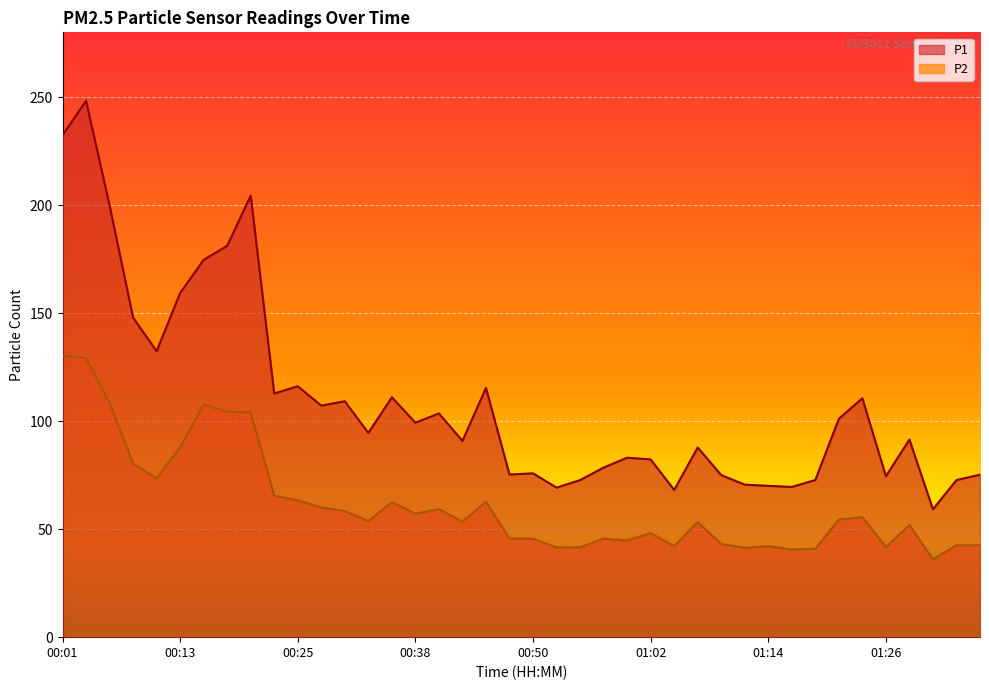

What is the label of the 29th point from the right?

00:28